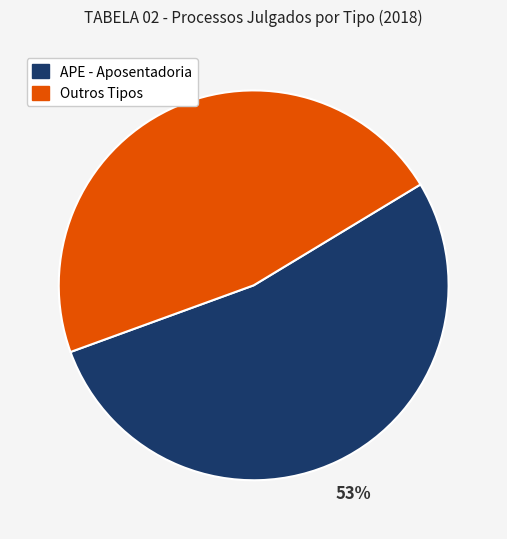

To the nearest percent, what is the average slice percentage?

50%